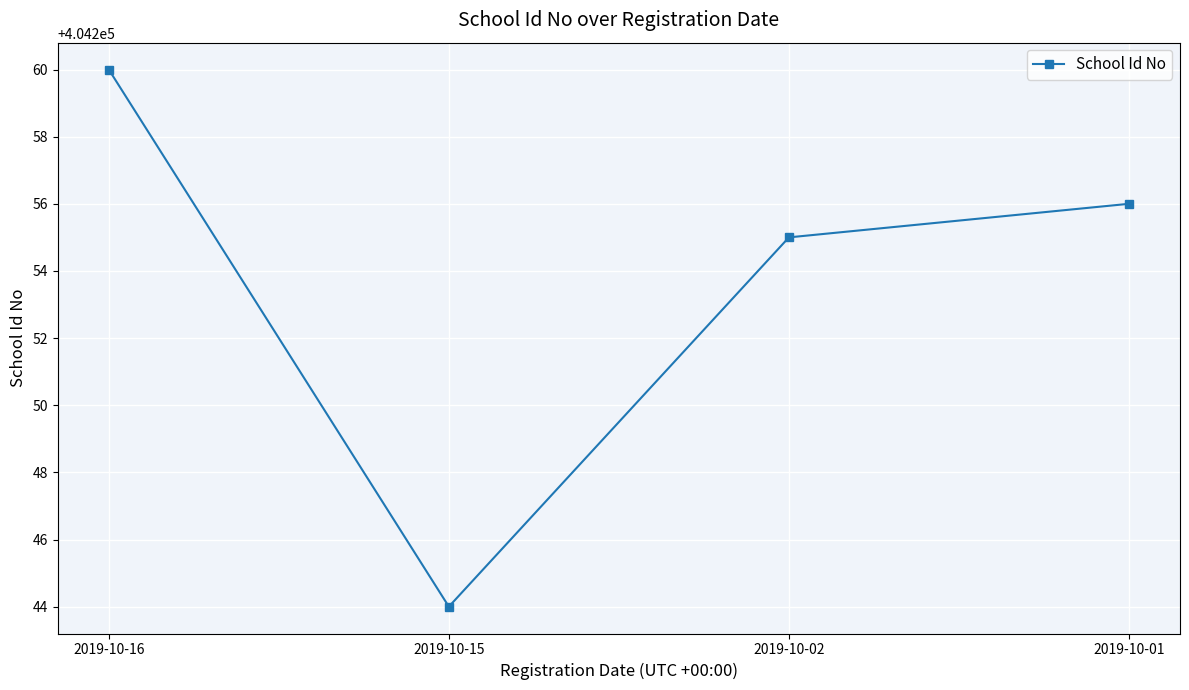

What is the average value?

404254